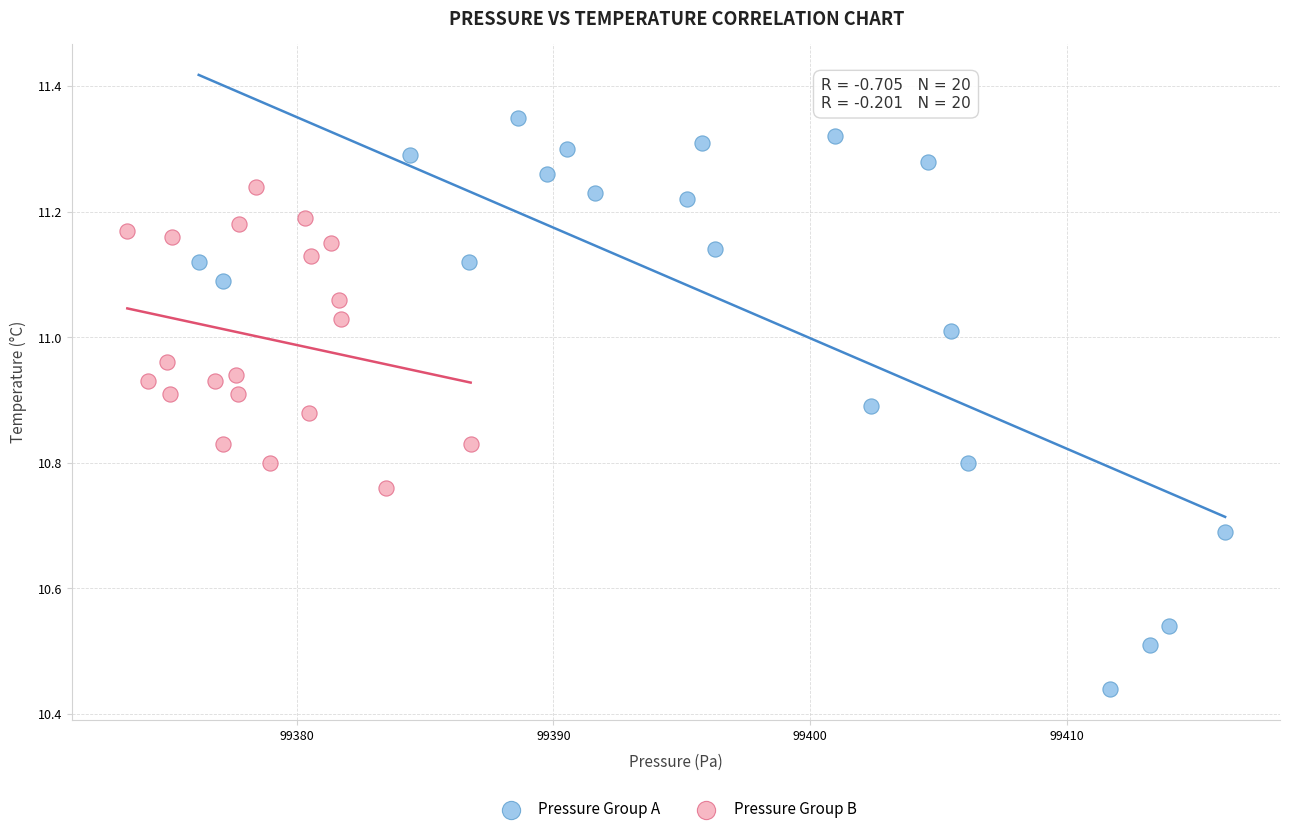

Which series reaches the maximum Y coordinate?

Pressure Group A